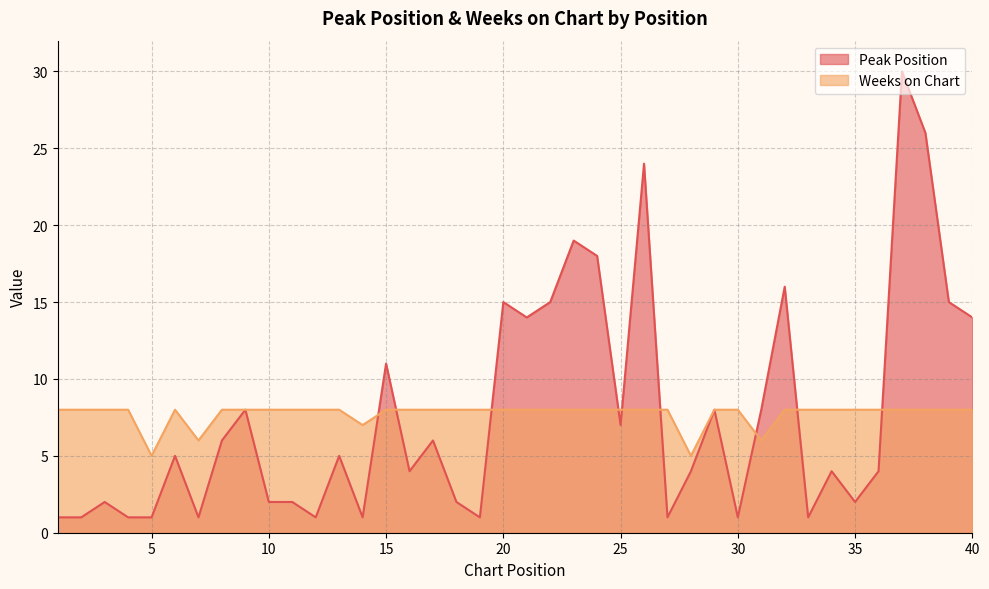

What is the average value of the Weeks on Chart series?

8